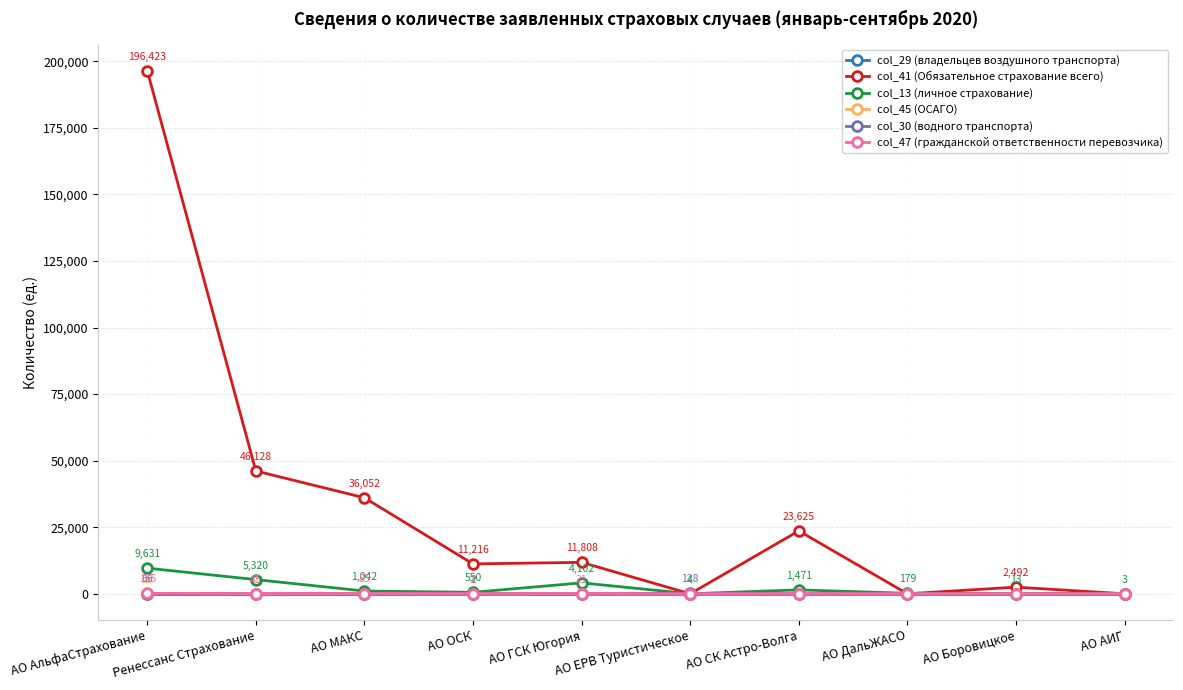

What is the label of the 4th point from the left?

АО ОСК